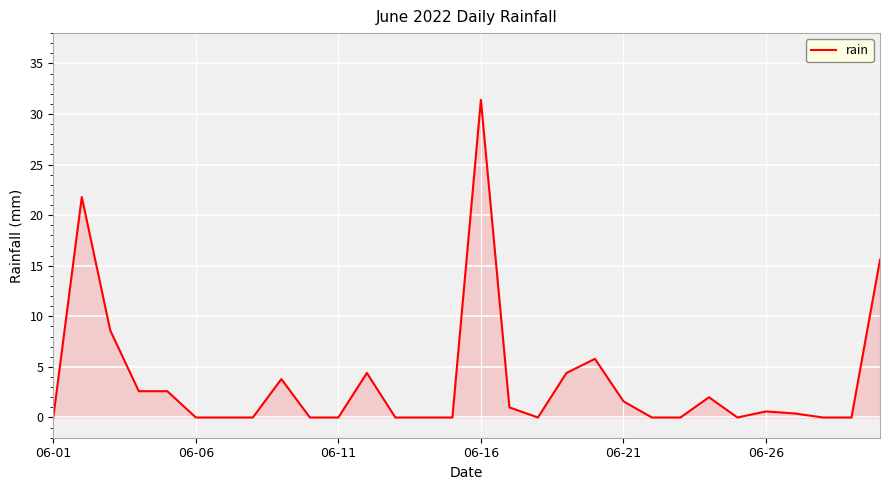

How many lines are shown in the chart?

1